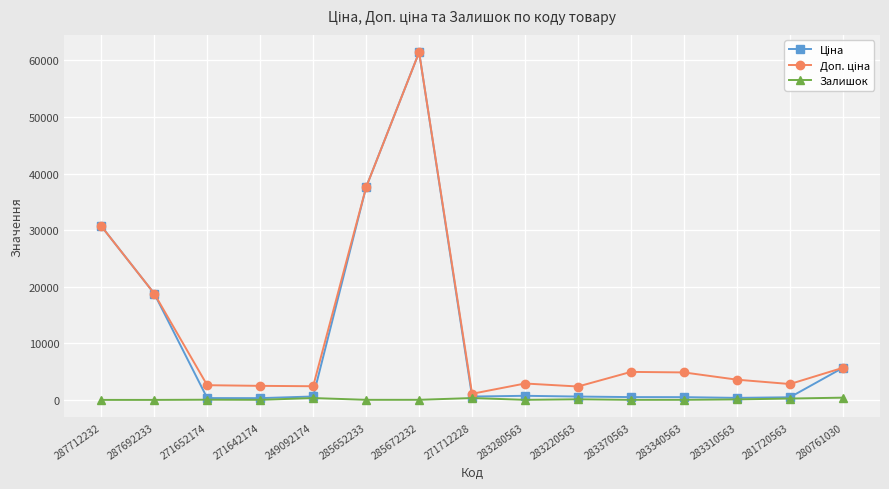

At which category does the chart reach its peak across all series?

285672232